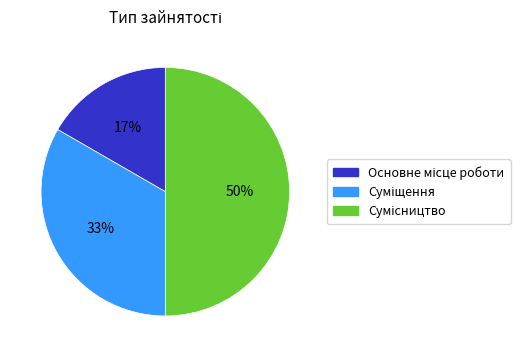

To the nearest percent, what is the difference between the largest and smallest slice percentages?

33%